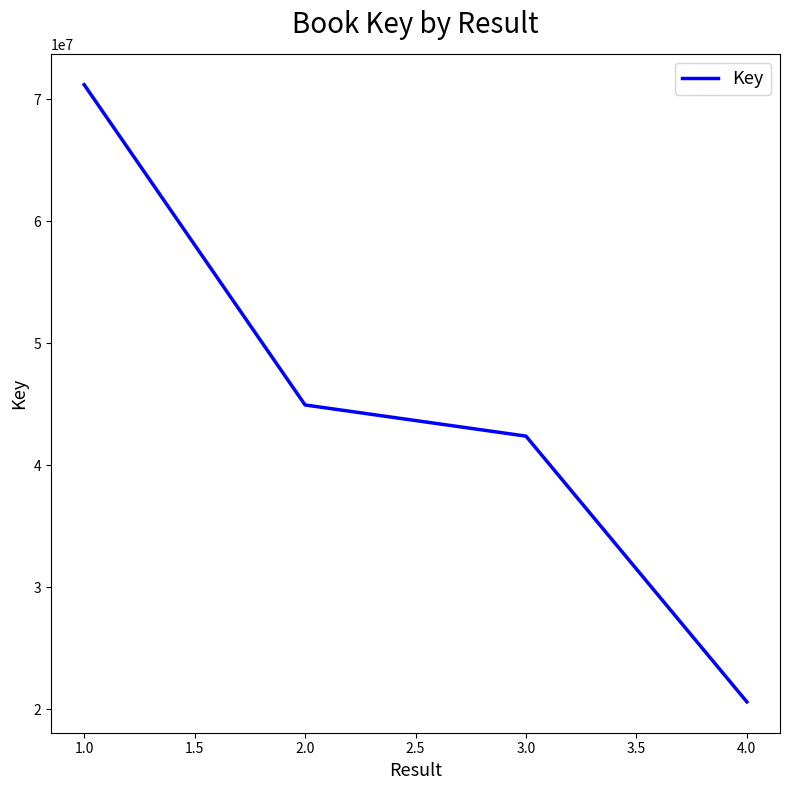

Approximately how many times larger is the value at 4.0 compared to 3.0?

0.5